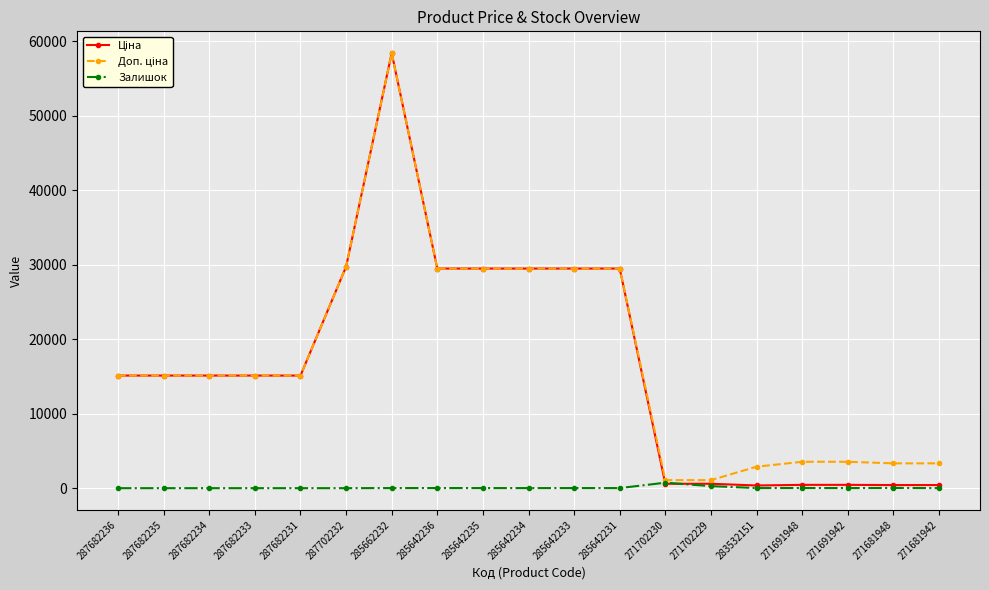

Which label corresponds to the largest value in the chart?

285662232